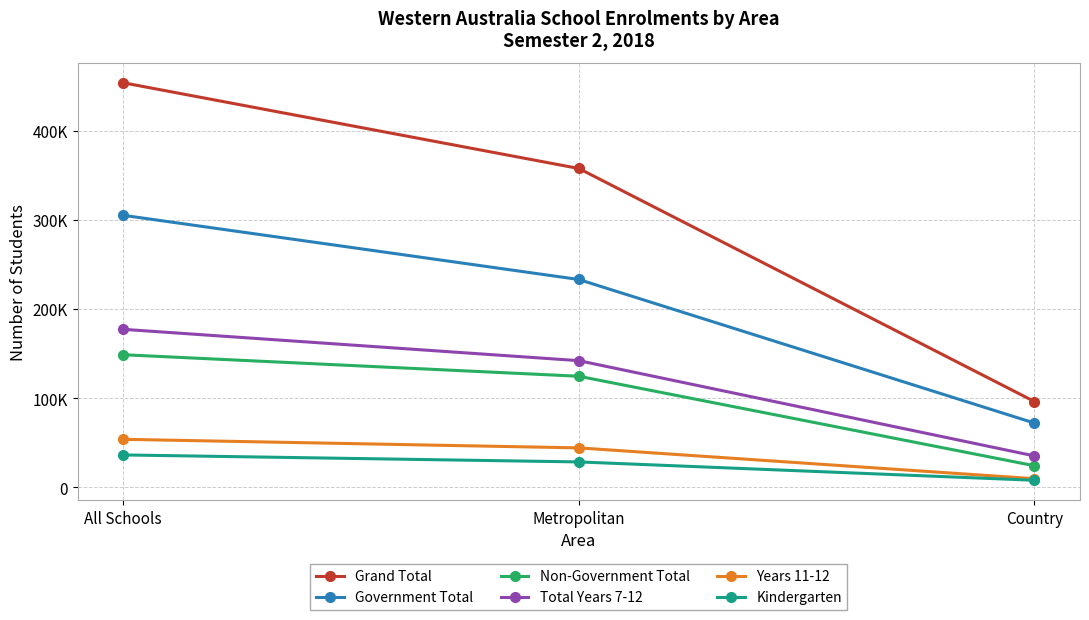

Which category has the lowest value in the Years 11-12 series?

Country